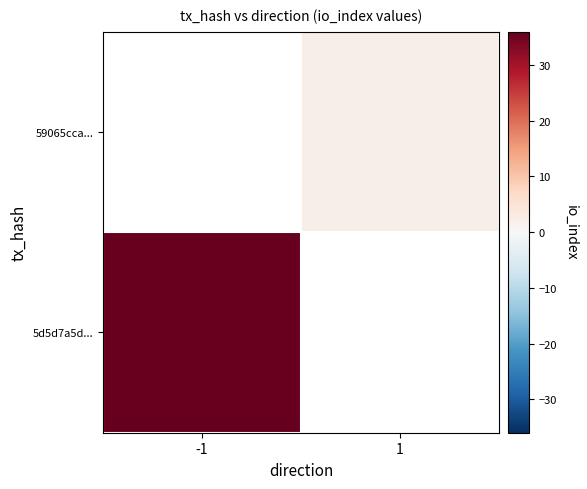

At which label does 59065cca... reach its minimum?

-1